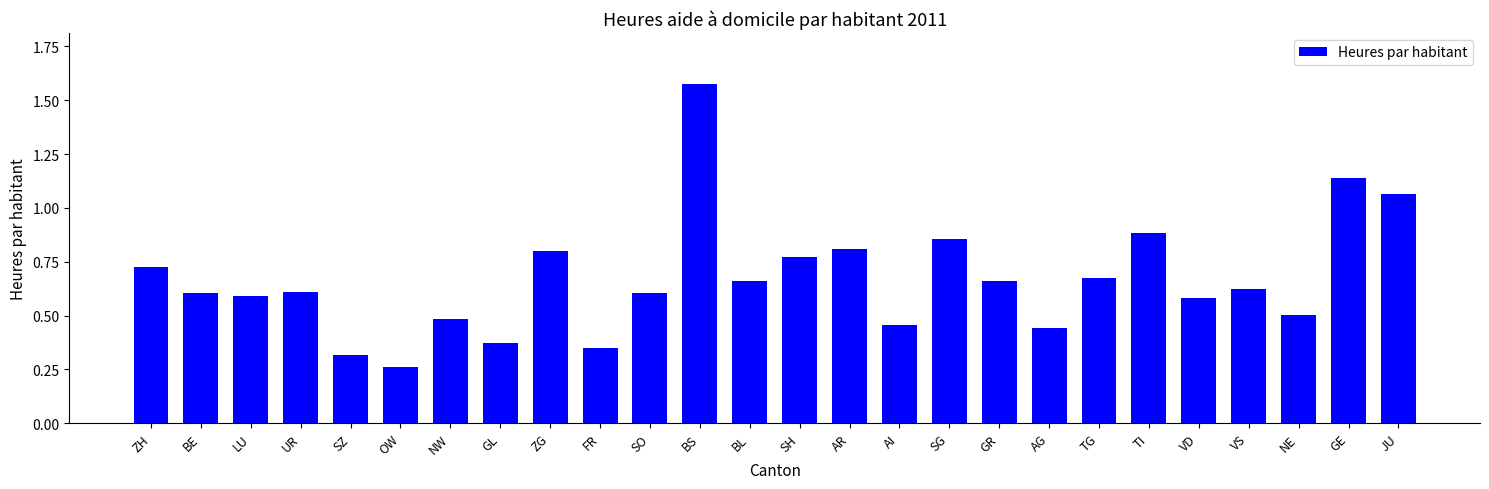

What is the label of the 17th bar from the right?

FR